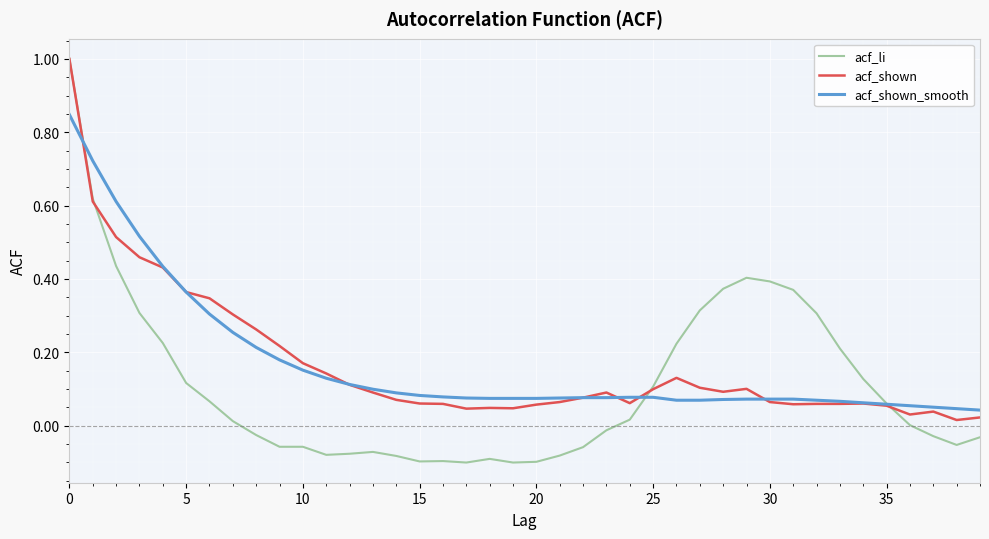

Count the number of data series in this chart.

3